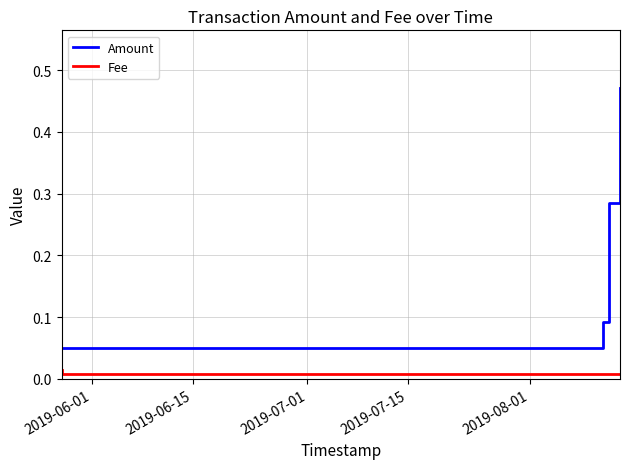

True or false: Amount and Fee cross at least once.

False